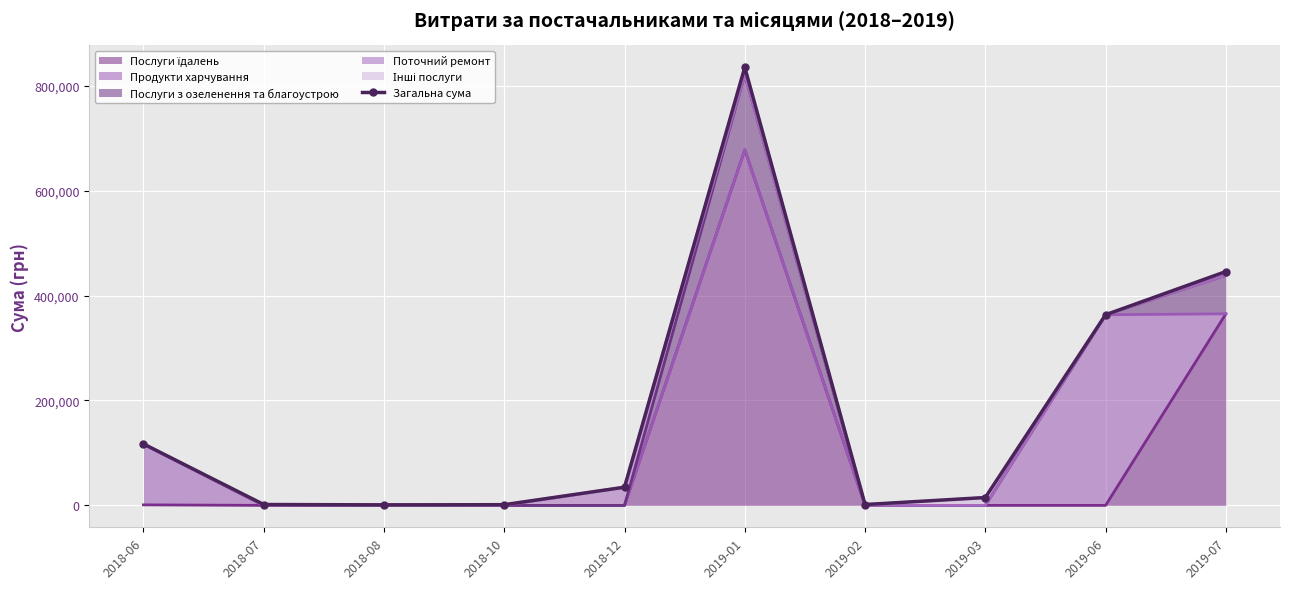

Rank the categories by value from highest to lowest.

2019-01, 2019-07, 2019-06, 2018-06, 2018-12, 2019-03, 2018-07, 2019-02, 2018-10, 2018-08